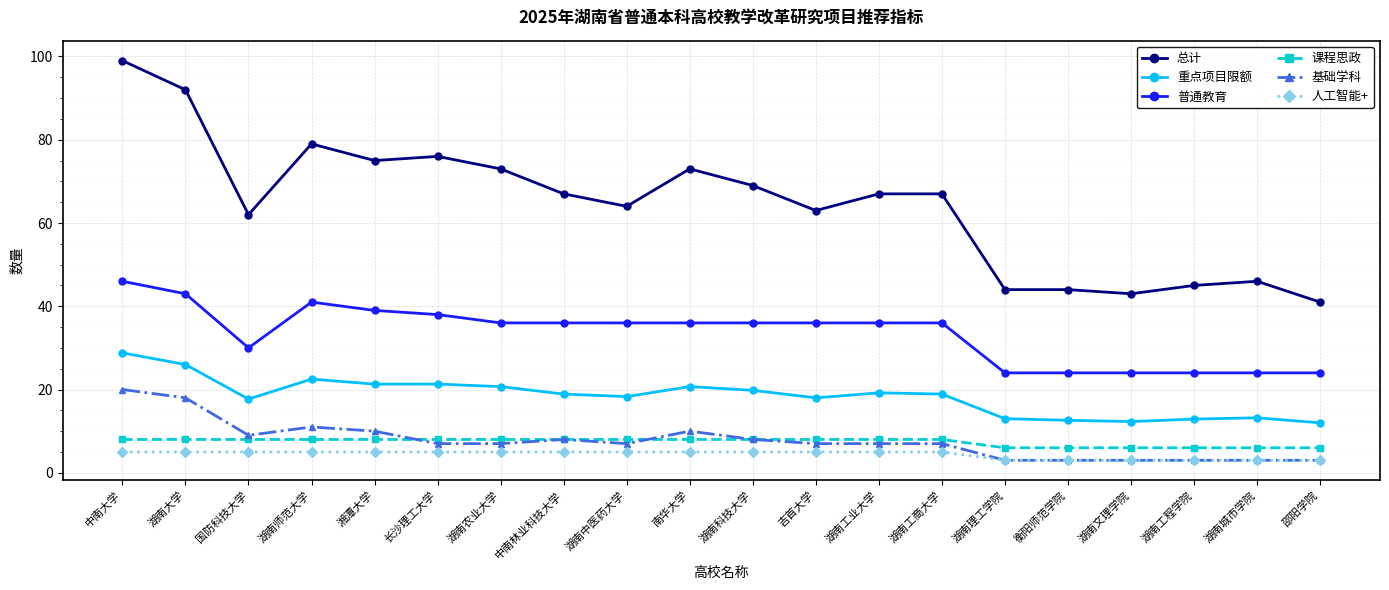

Where does the 重点项目限额 series first go above 18?

中南大学